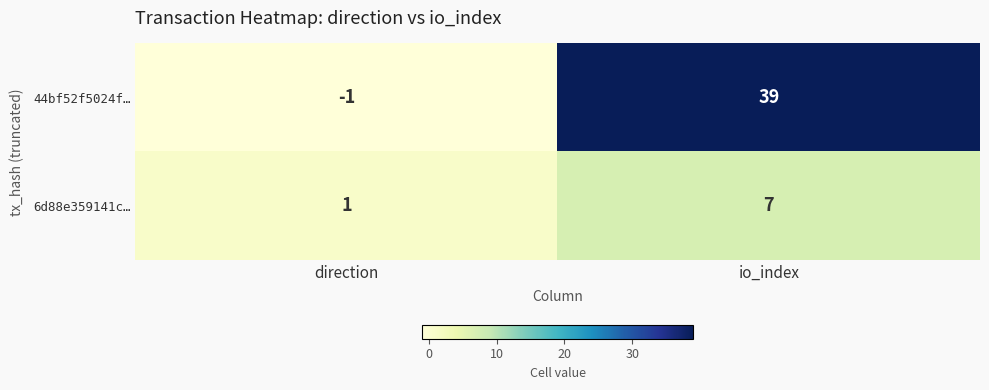

True or false: 6d88e359141c… has a value of 1 at direction.

True